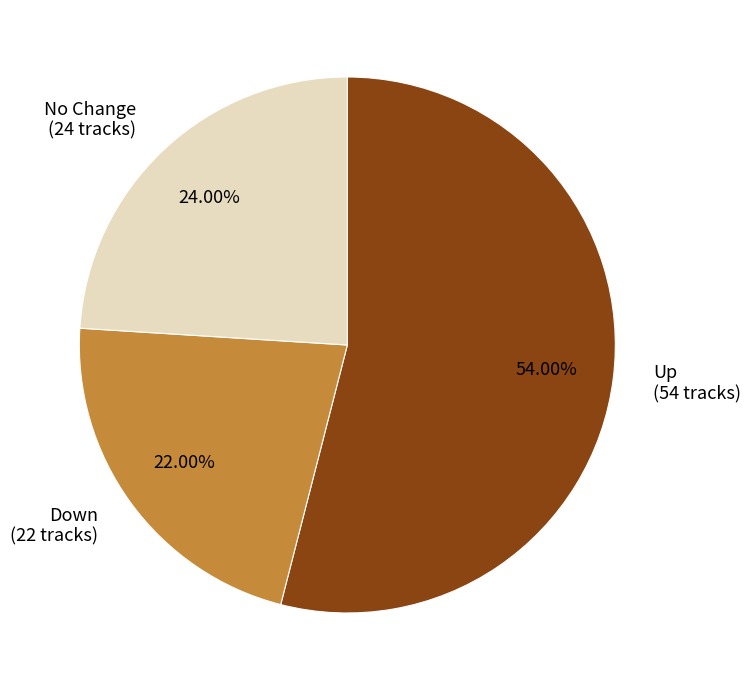

Which category has the biggest portion of the pie?

Up (54 tracks)